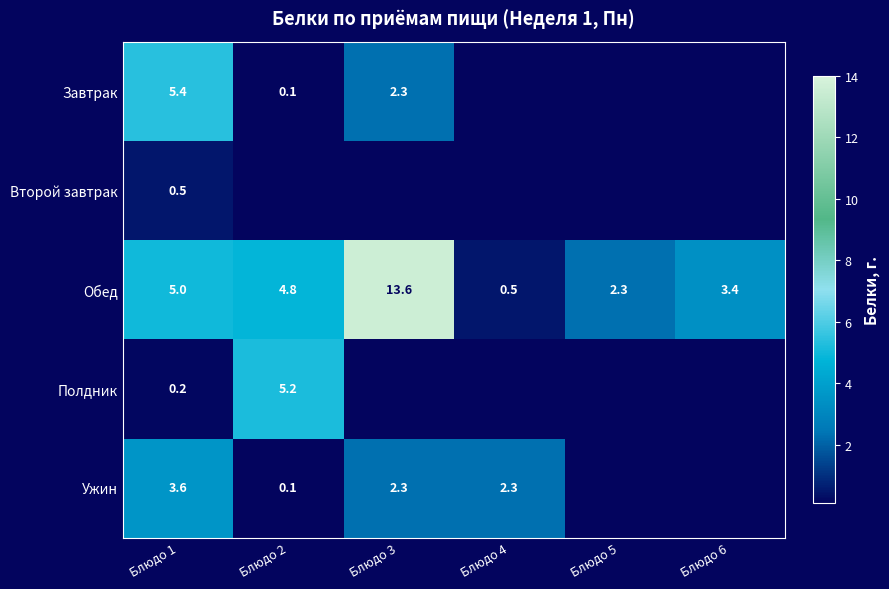

What is the total value across all series at Блюдо 1?

14.7